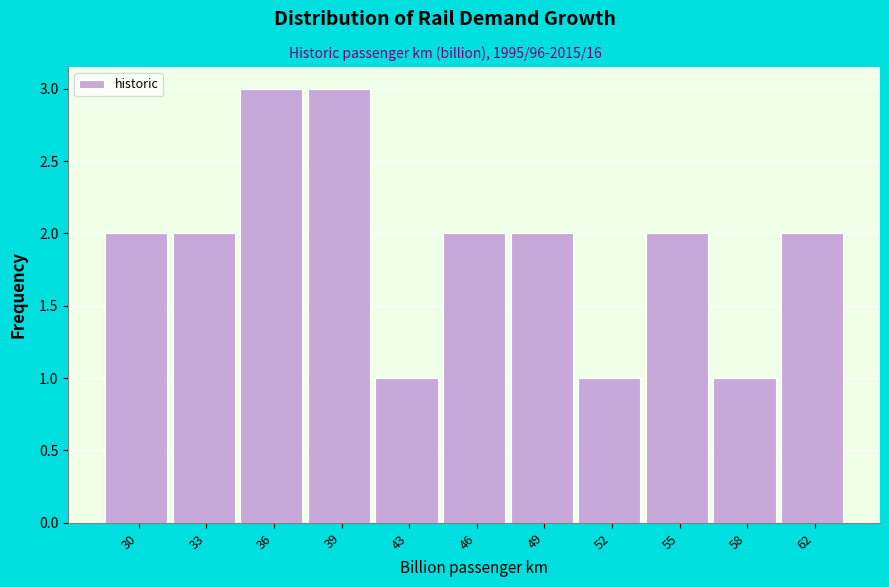

Reading left to right, list all the values displayed in this chart.

30=2	33=2	36=3	39=3	43=1	46=2	49=2	52=1	55=2	58=1	62=2